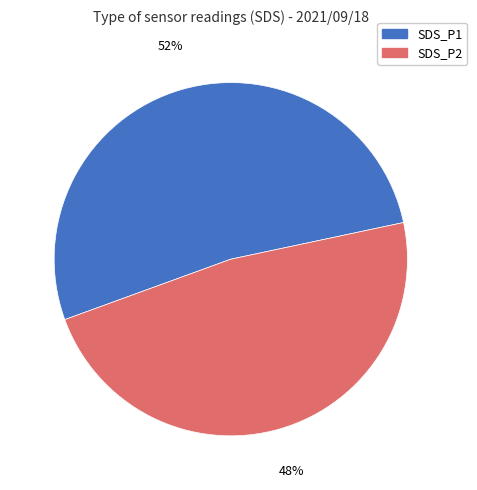

Is the sum of SDS_P1 and SDS_P2 greater than half?

Yes